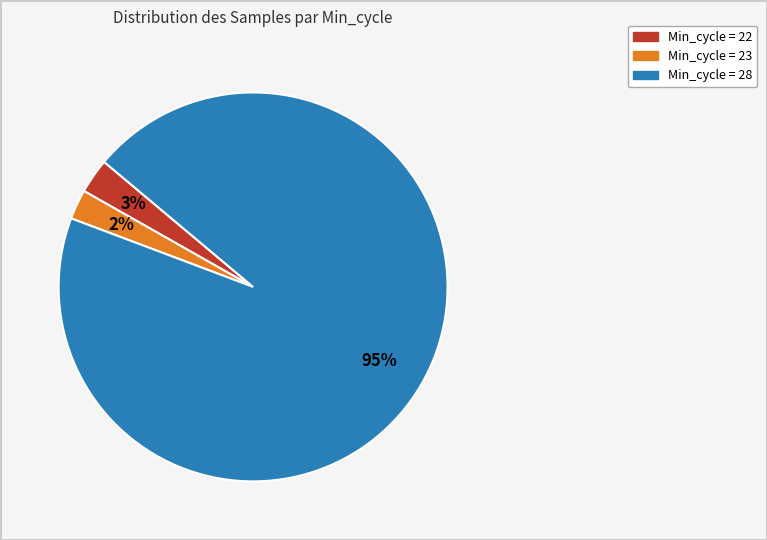

Is there a majority slice in this chart?

Yes